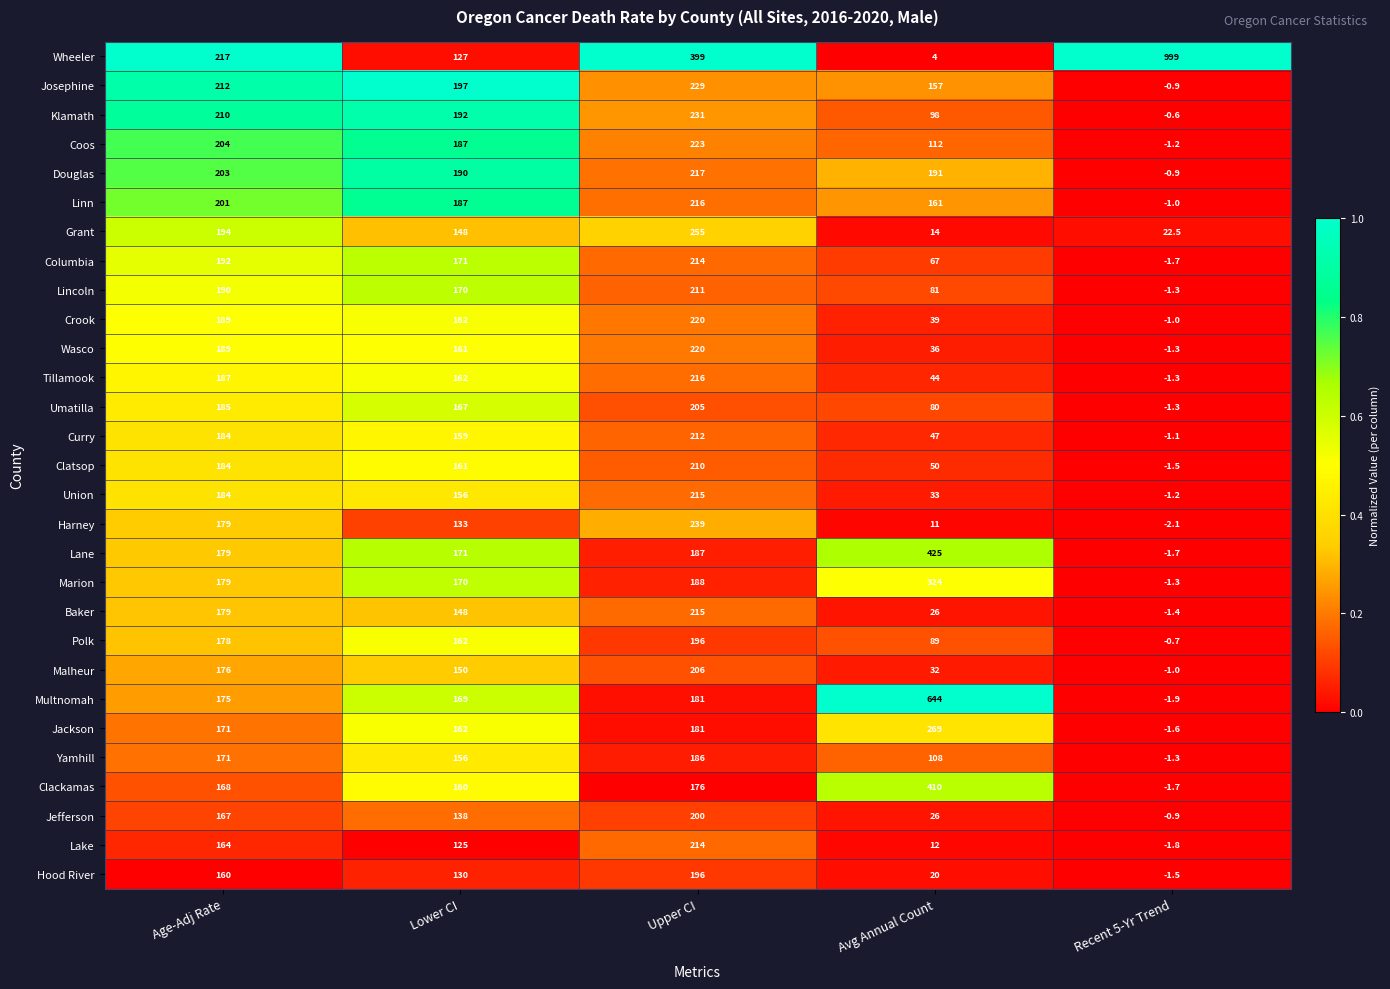

What is the spread (max minus min) of values at Recent 5-Yr Trend?

1001.1